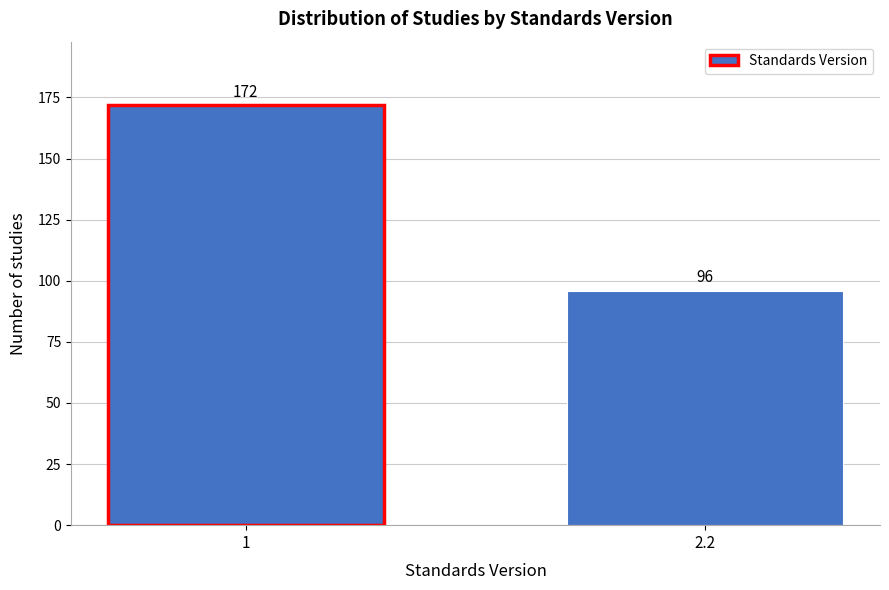

Reading left to right, list all the values displayed in this chart.

1=172	2.2=96